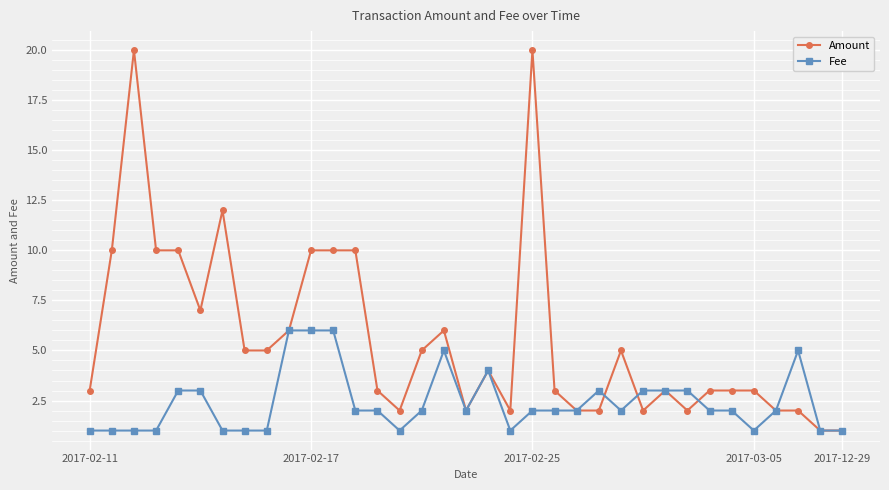

At how many categories does at least one series exceed 11?

3